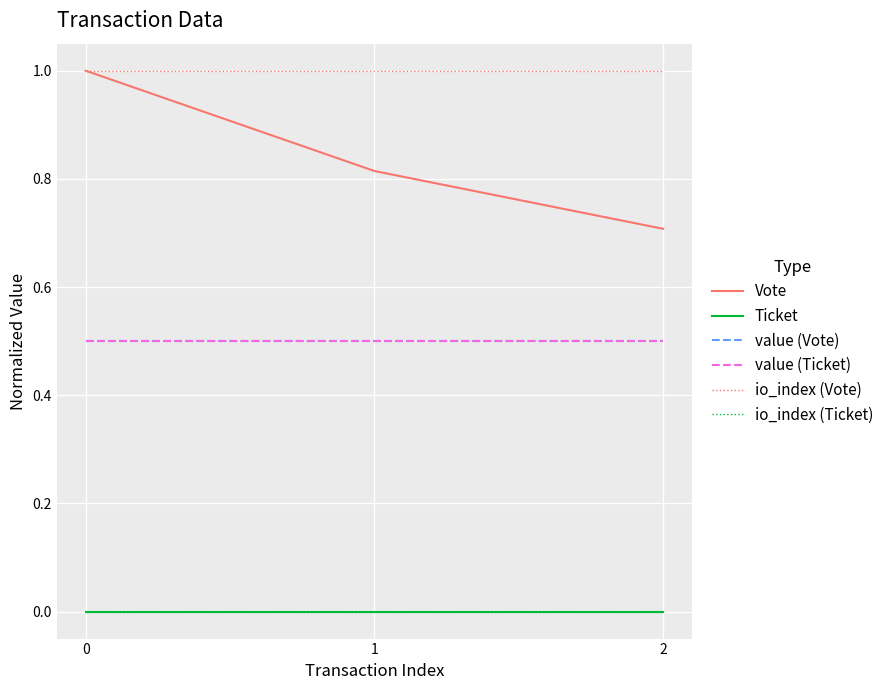

What is the maximum value for Vote?

1.0